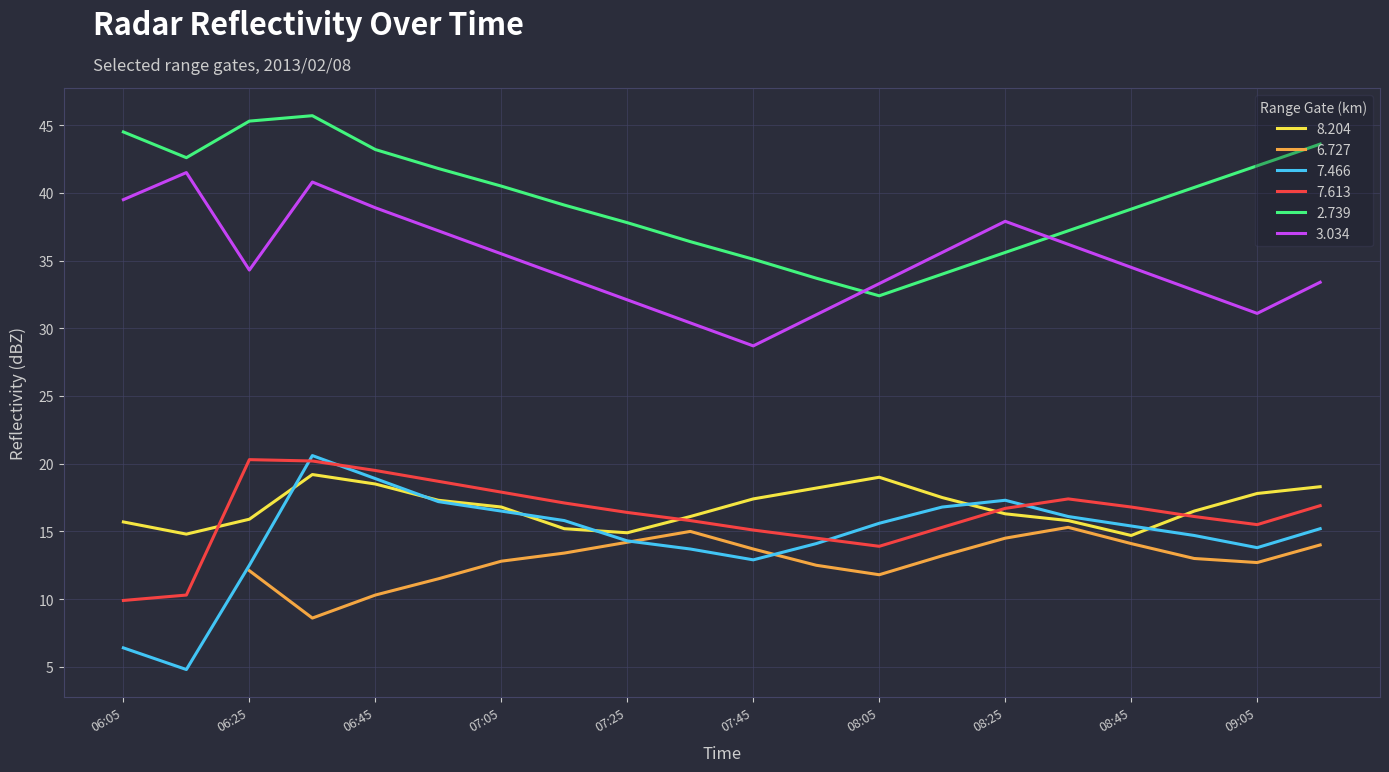

The 7.466 series shows 27.7 at 08:25. True or false?

False